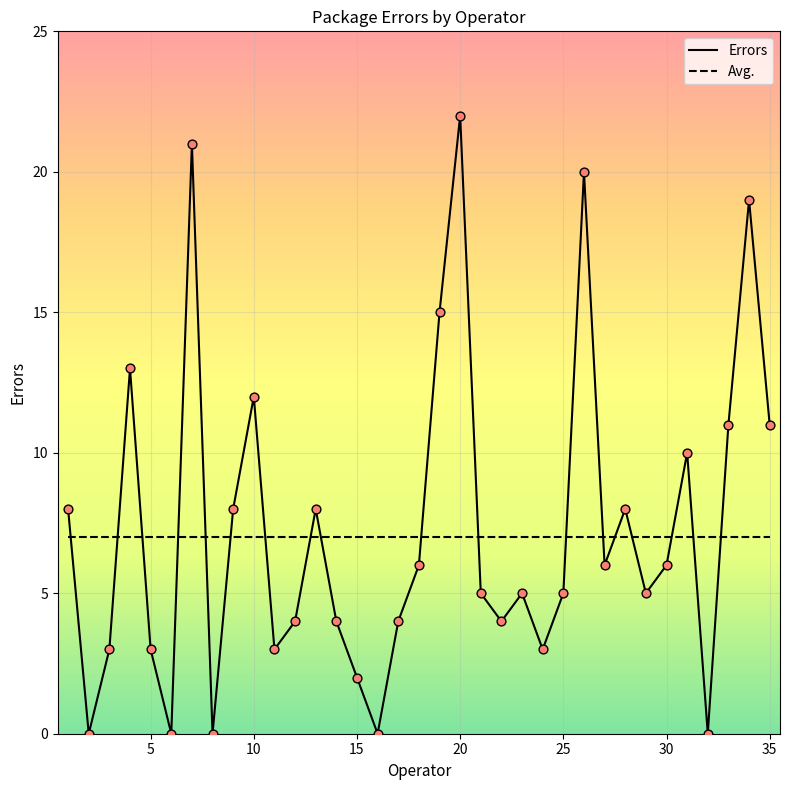

How many intersections are there between Errors and Avg.?

18